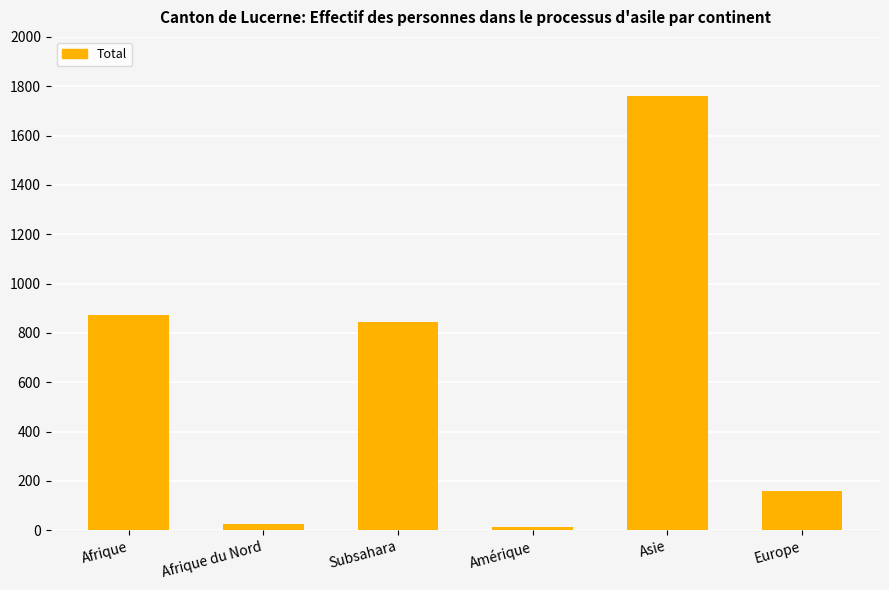

How many bars are there in total?

6